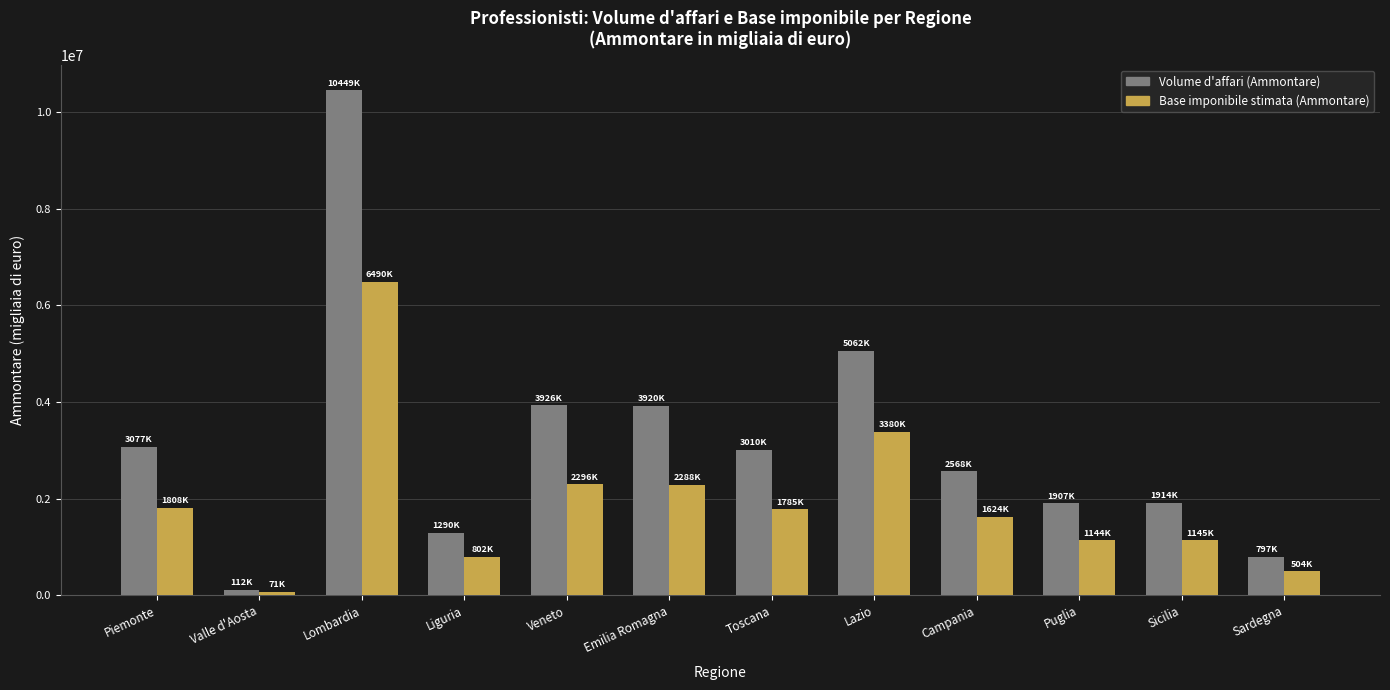

What is the difference between the Volume d'affari (Ammontare) values at Campania and Toscana?

441934